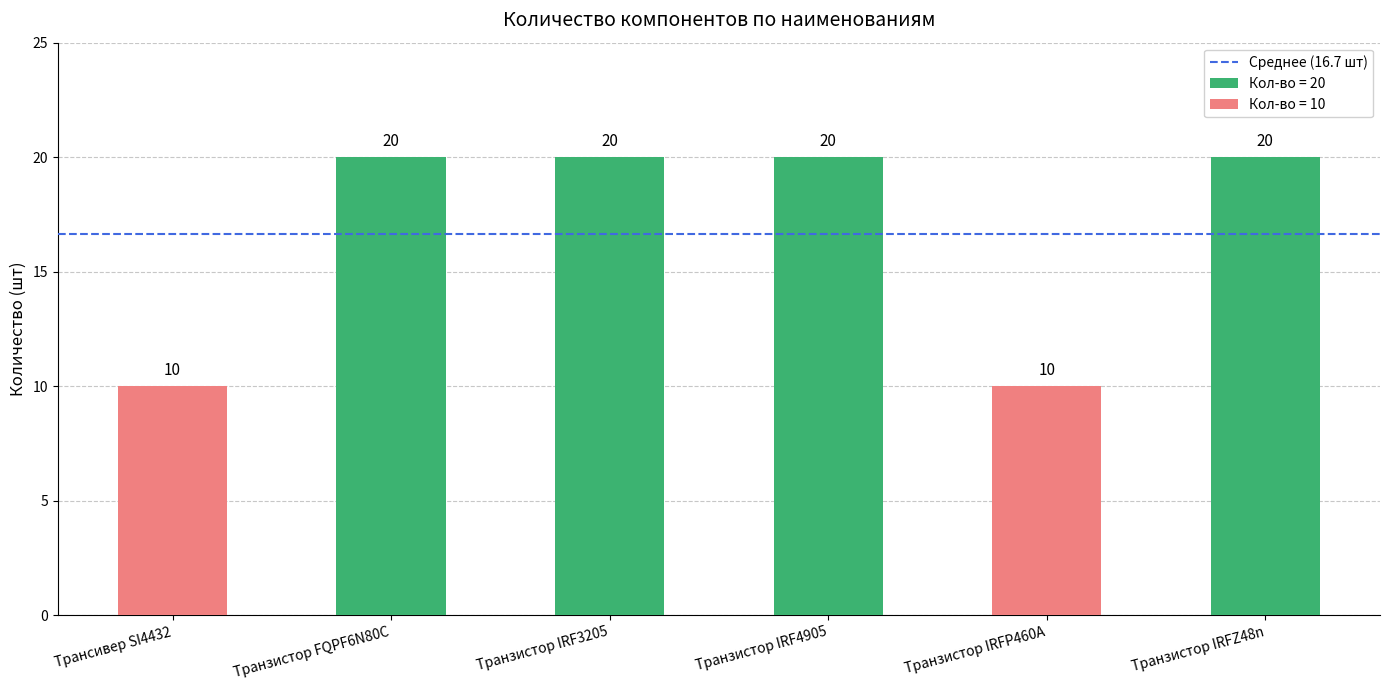

What is the maximum value shown in the chart?

20